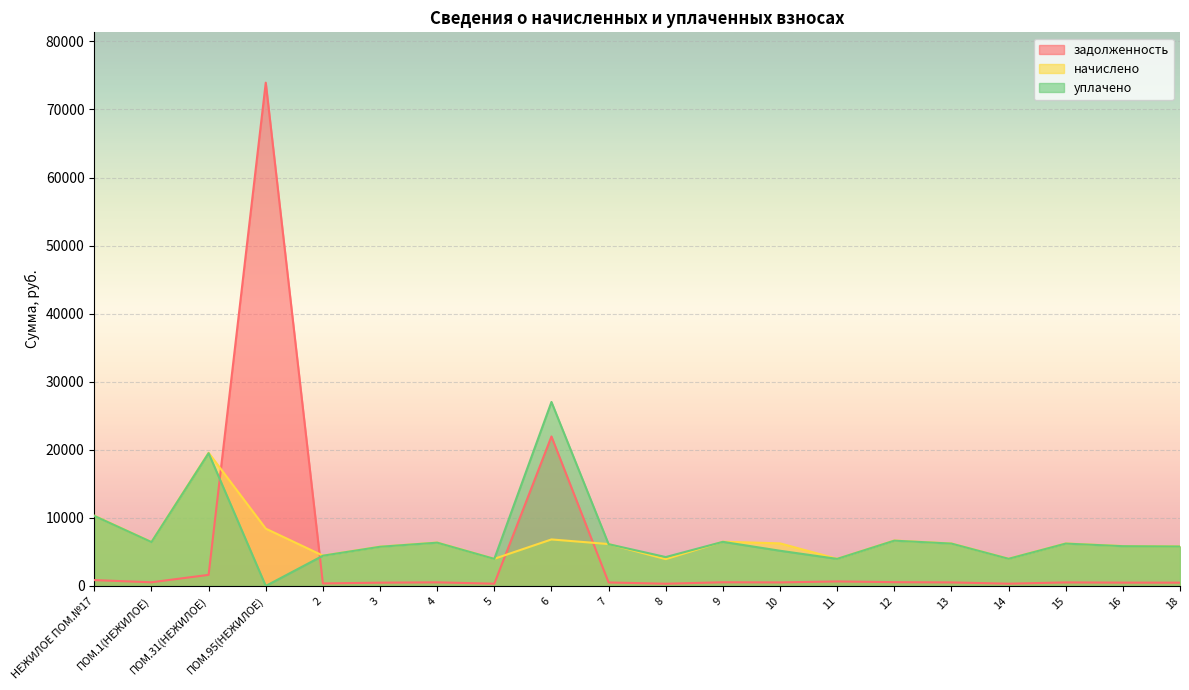

Rank the categories by уплачено value from lowest to highest.

ПОМ.95(НЕЖИЛОЕ), 11, 5, 14, 8, 2, 10, 3, 18, 16, 7, 13, 15, 4, ПОМ.1(НЕЖИЛОЕ), 9, 12, НЕЖИЛОЕ ПОМ.№17, ПОМ.31(НЕЖИЛОЕ), 6